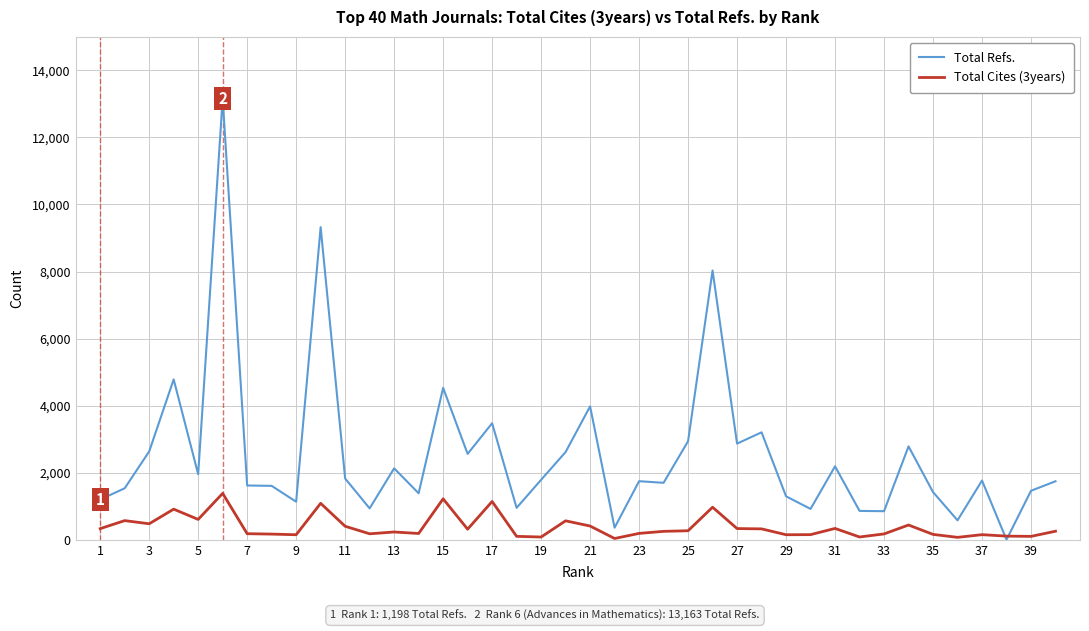

What is the difference between the maximum and second lowest values in the Total Refs. series?

12805